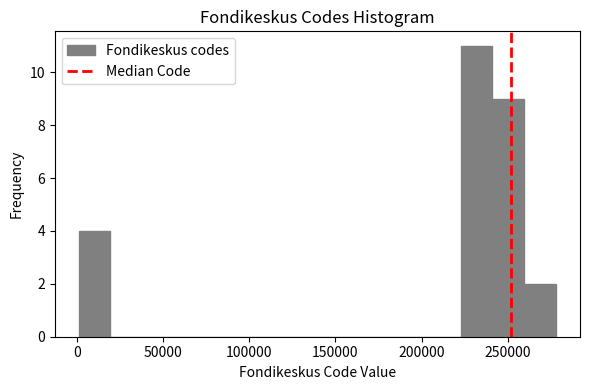

Around what value on the x-axis is the tallest bar? Give the approximate position of its centre, as read against the axis.

230000